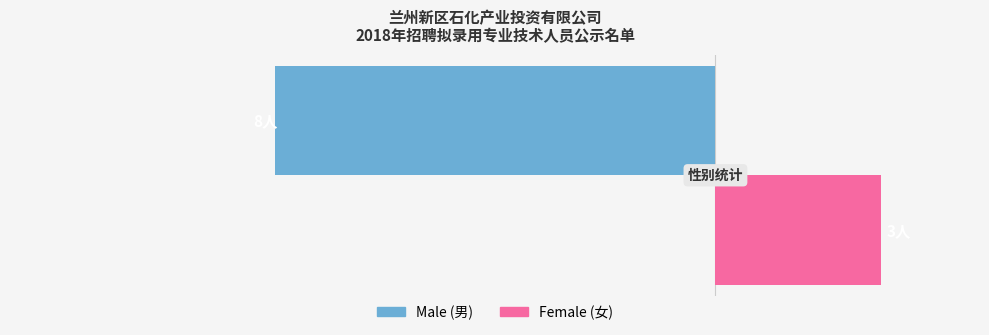

True or false: Male has a value of 1 at 陈太平.

False